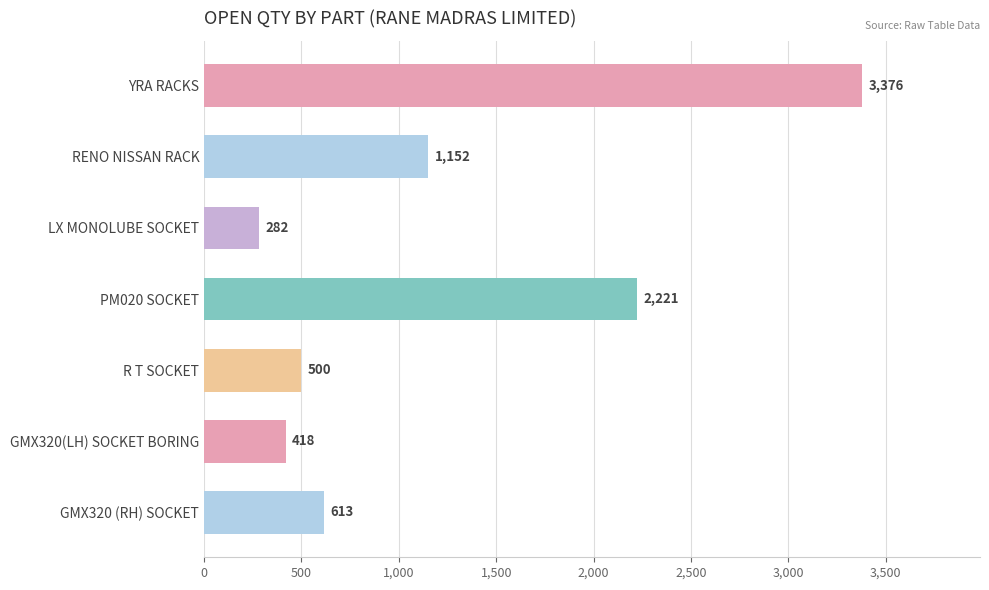

Reading bottom to top, extract all data points from this chart.

GMX320 (RH) SOCKET=613	GMX320(LH) SOCKET BORING=418	R T SOCKET=500	PM020 SOCKET=2221	LX MONOLUBE SOCKET=282	RENO NISSAN RACK=1152	YRA RACKS=3376